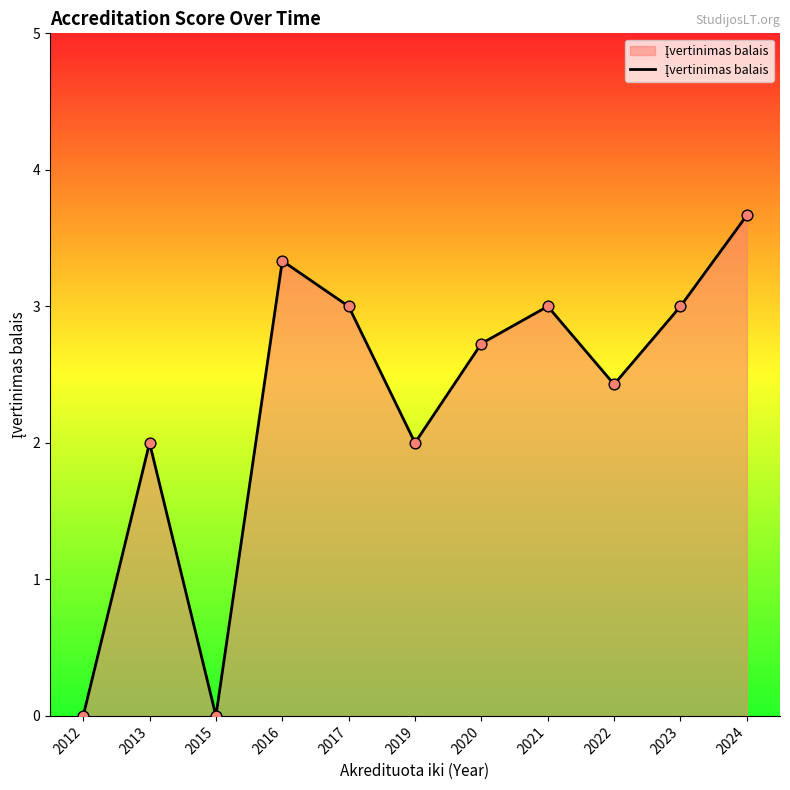

What is the change in value from 2019 to 2023?

+1.0